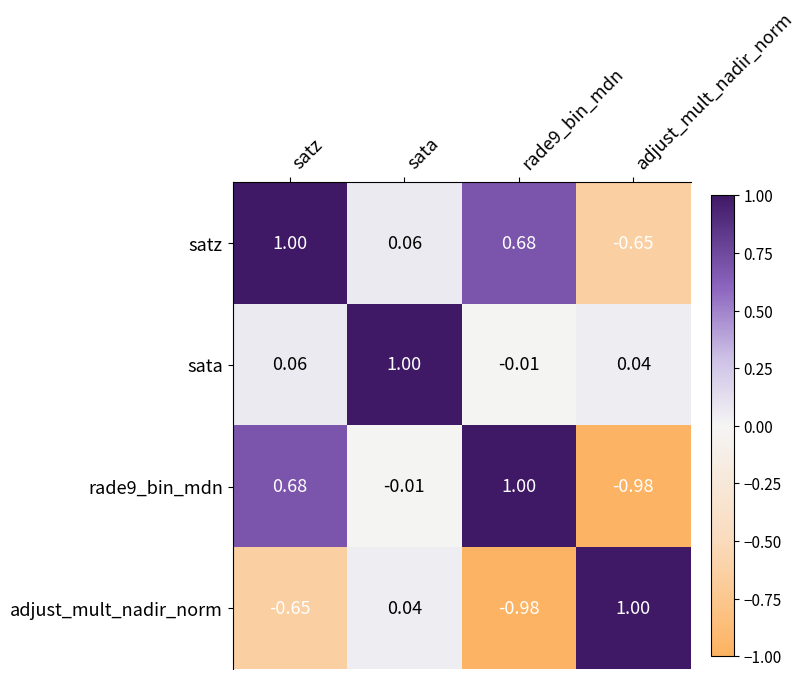

At which label does adjust_mult_nadir_norm first exceed 0?

sata